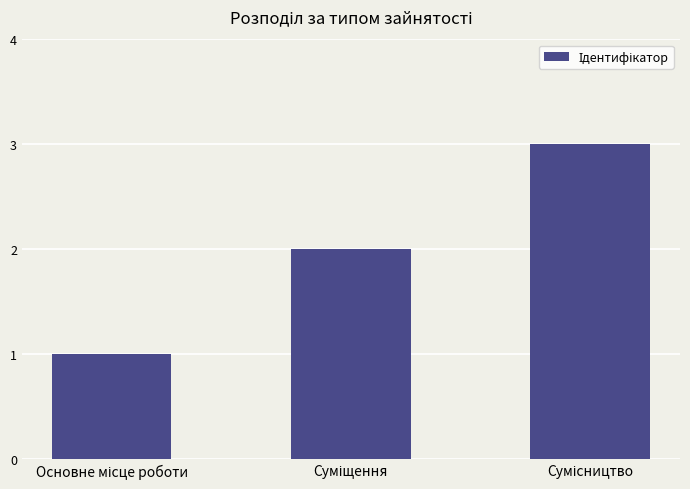

How many values are below 2?

1